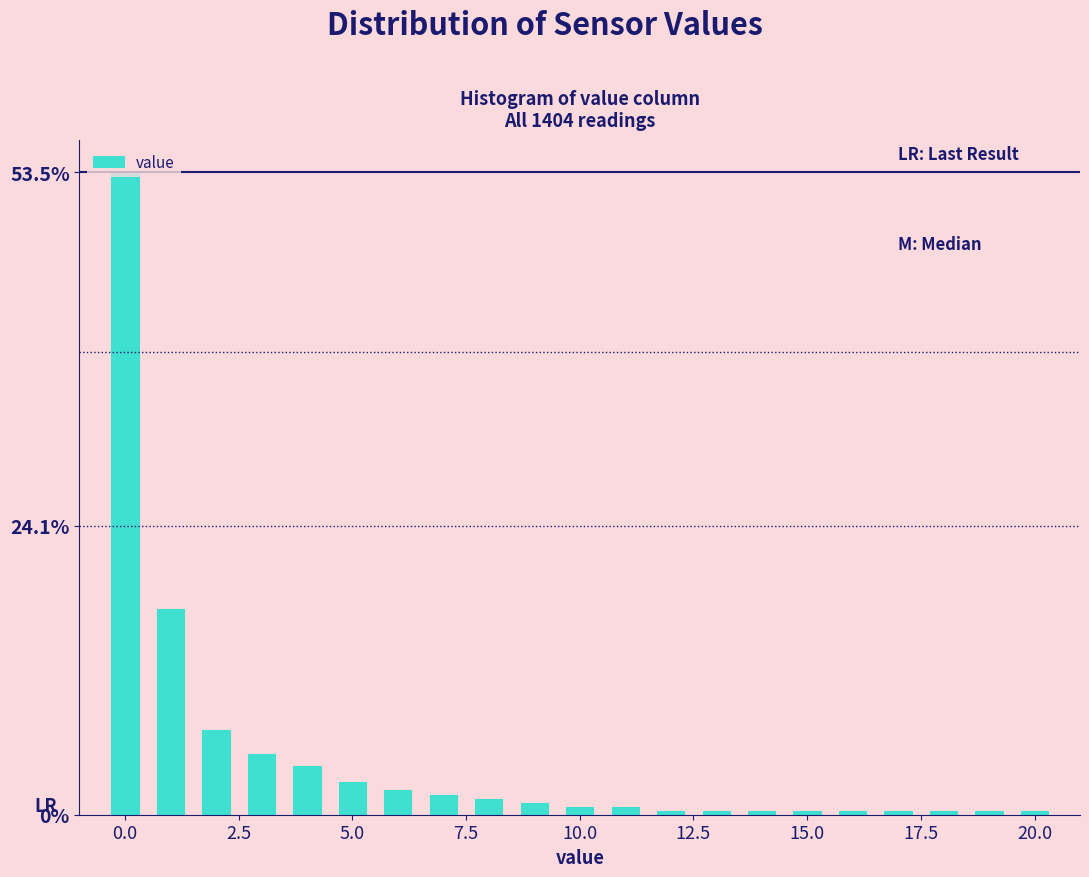

Read against the x-axis, roughly where is the centre of the tallest bar?

0.0